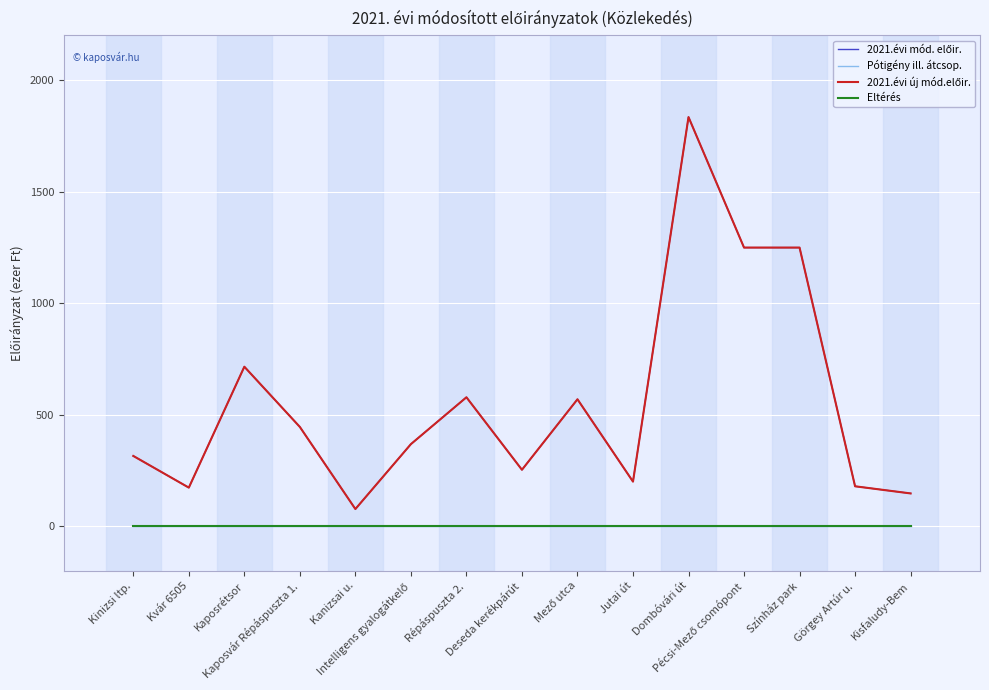

Which has a higher value, Mező utca or Kaposvár Répáspuszta 1.?

Mező utca